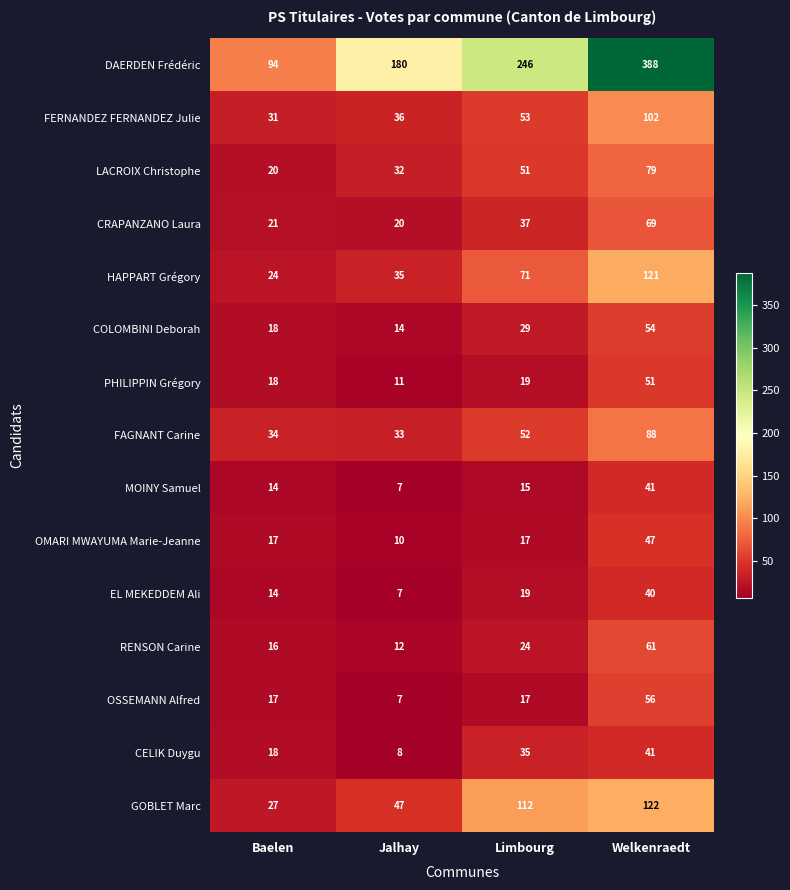

At which category does the chart reach its peak across all series?

Welkenraedt